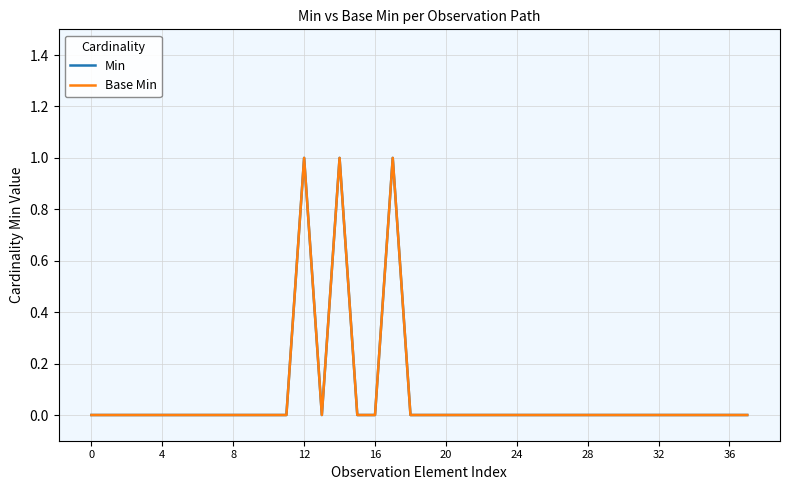

At which category is the sum across all series the highest?

12